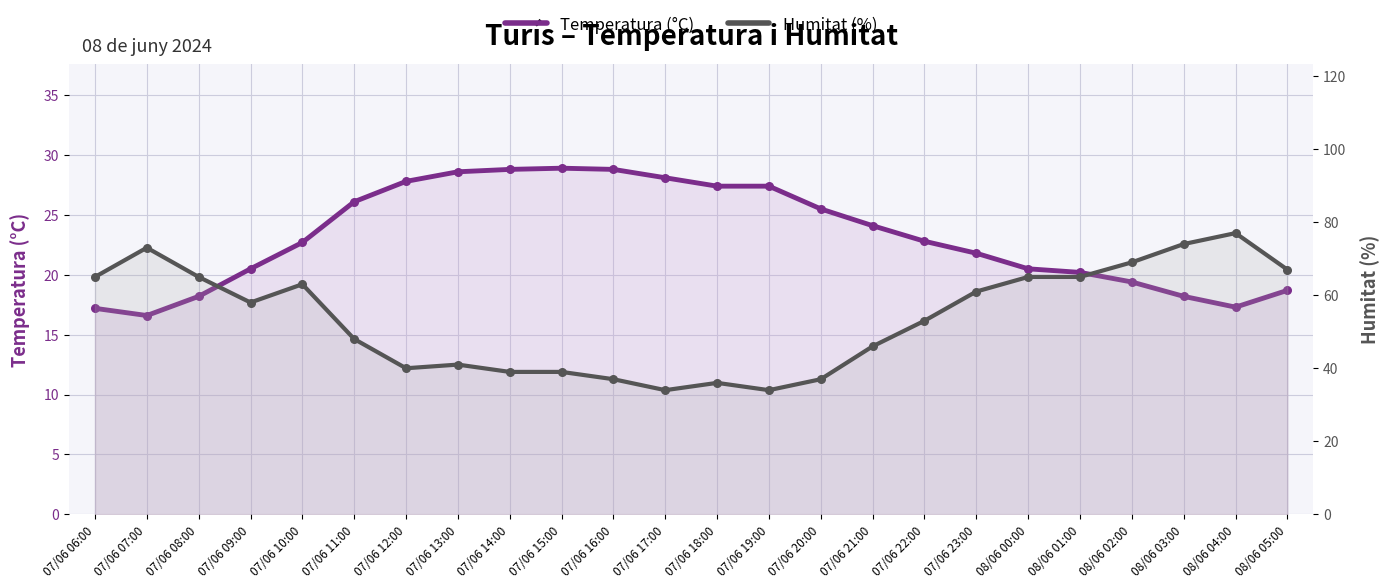

Which series has the largest total across all categories?

Humitat (%)